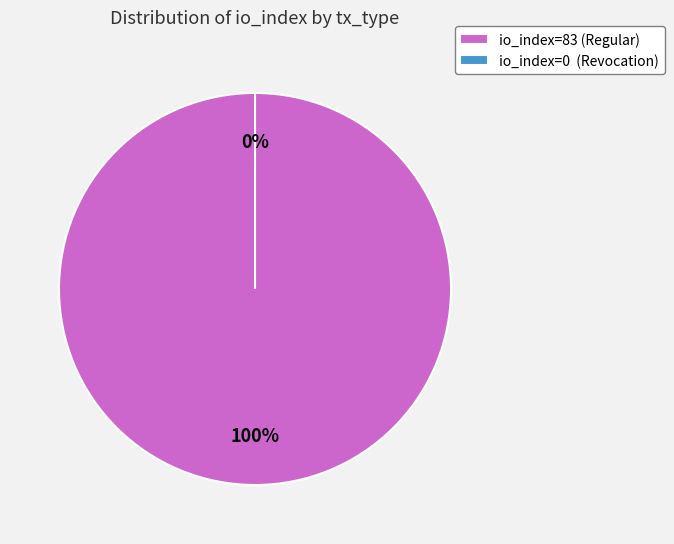

To the nearest percent, what portion does tx_type: Regular (io_index=83) represent?

100%